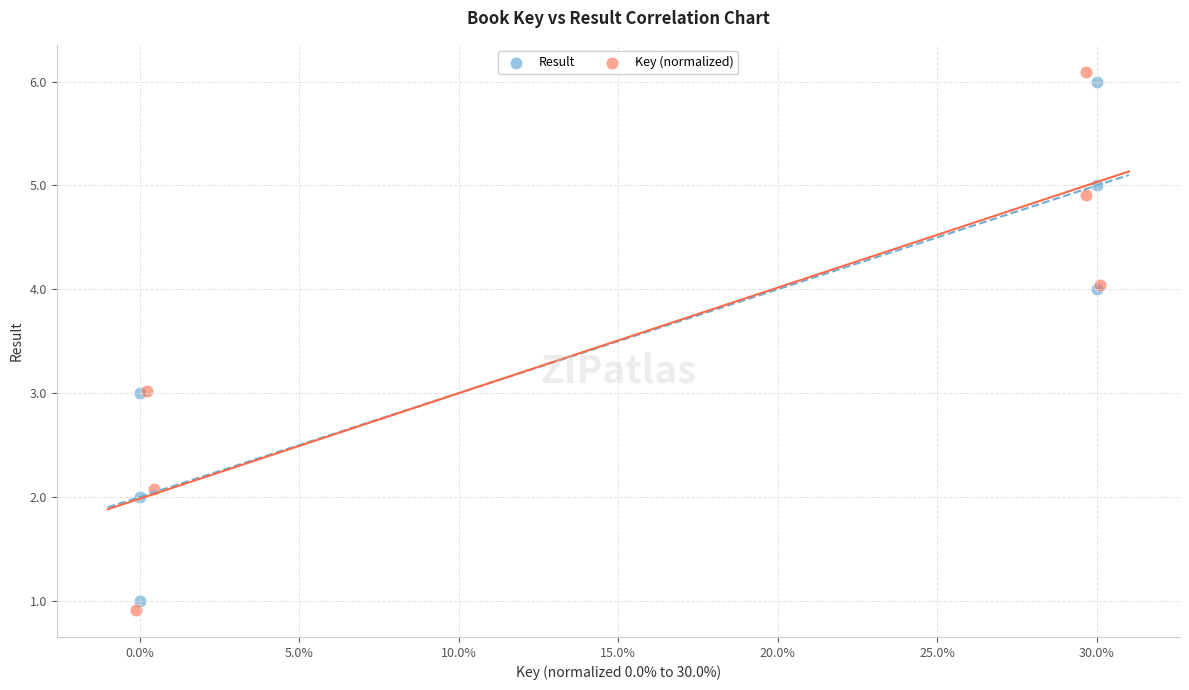

What are all the series names shown in the legend?

Result, Key (normalized)